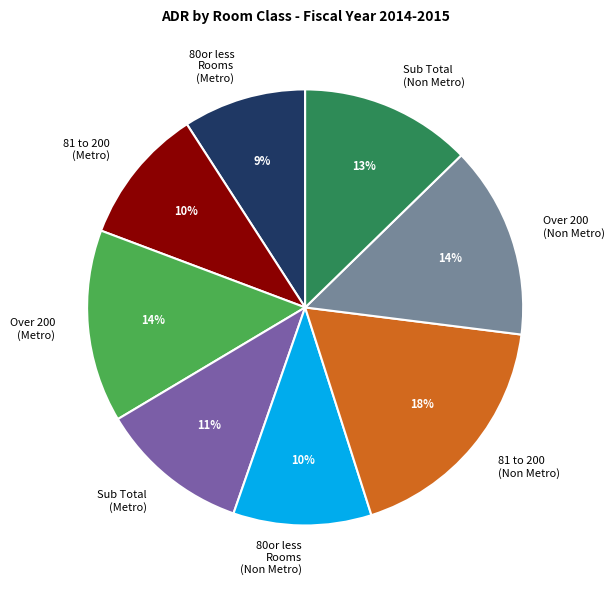

Which category has the biggest portion of the pie?

81 to 200 (Non Metro)